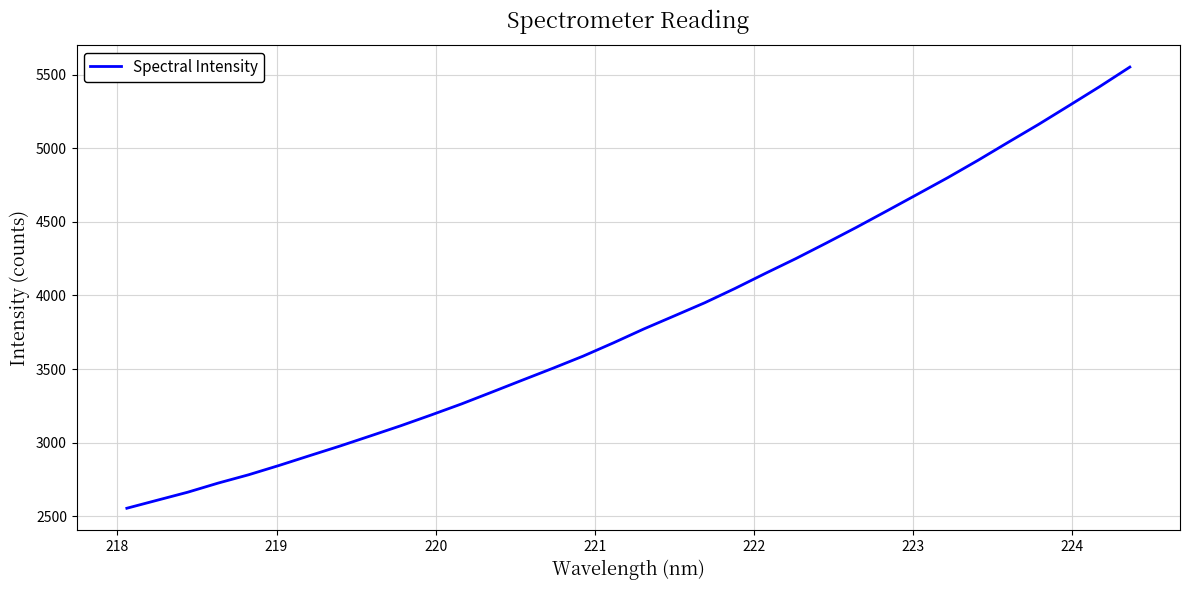

True or false: there are more than 2 points higher than both neighbors.

False